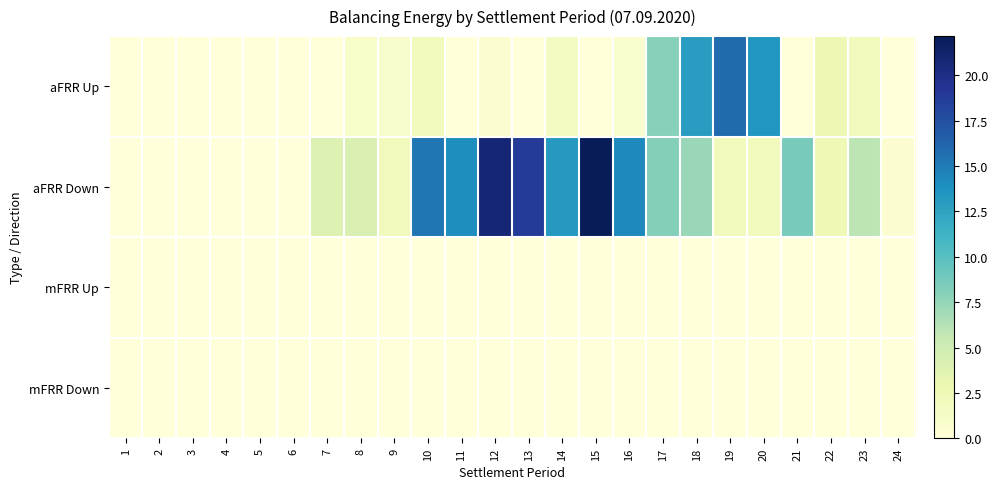

Which series changed the most between 2 and 21?

aFRR Down